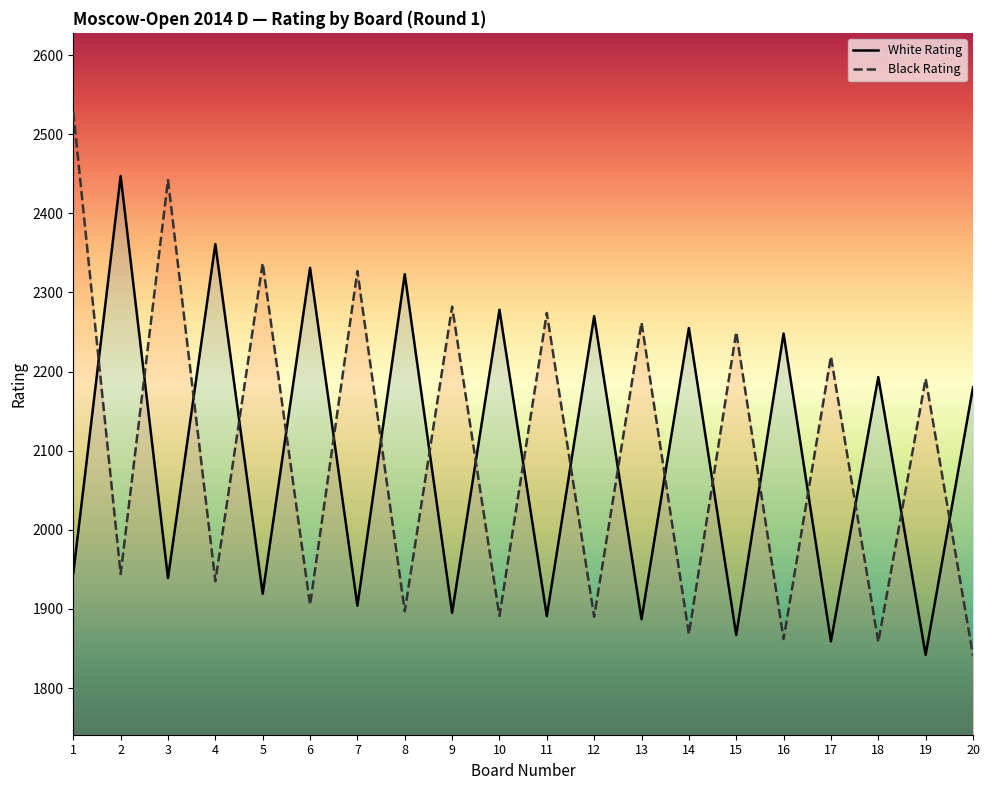

How many intersections are there between White Rating and Black Rating?

19